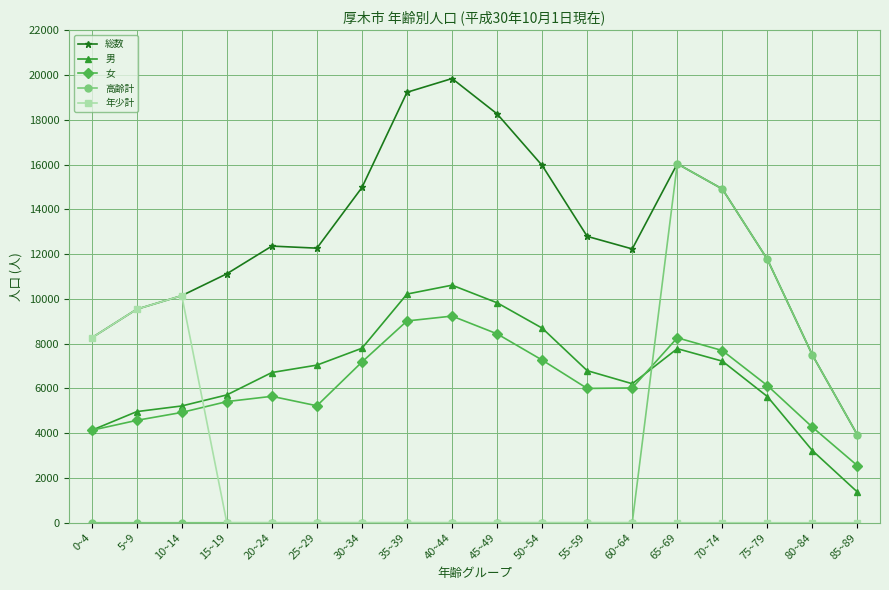

Is this an area chart (filled region under the line)?

No